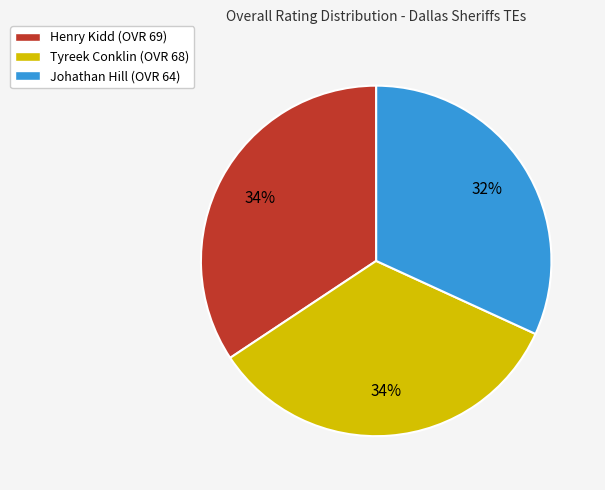

To the nearest percent, what is the difference between the Henry Kidd and Johathan Hill slice percentages?

2%